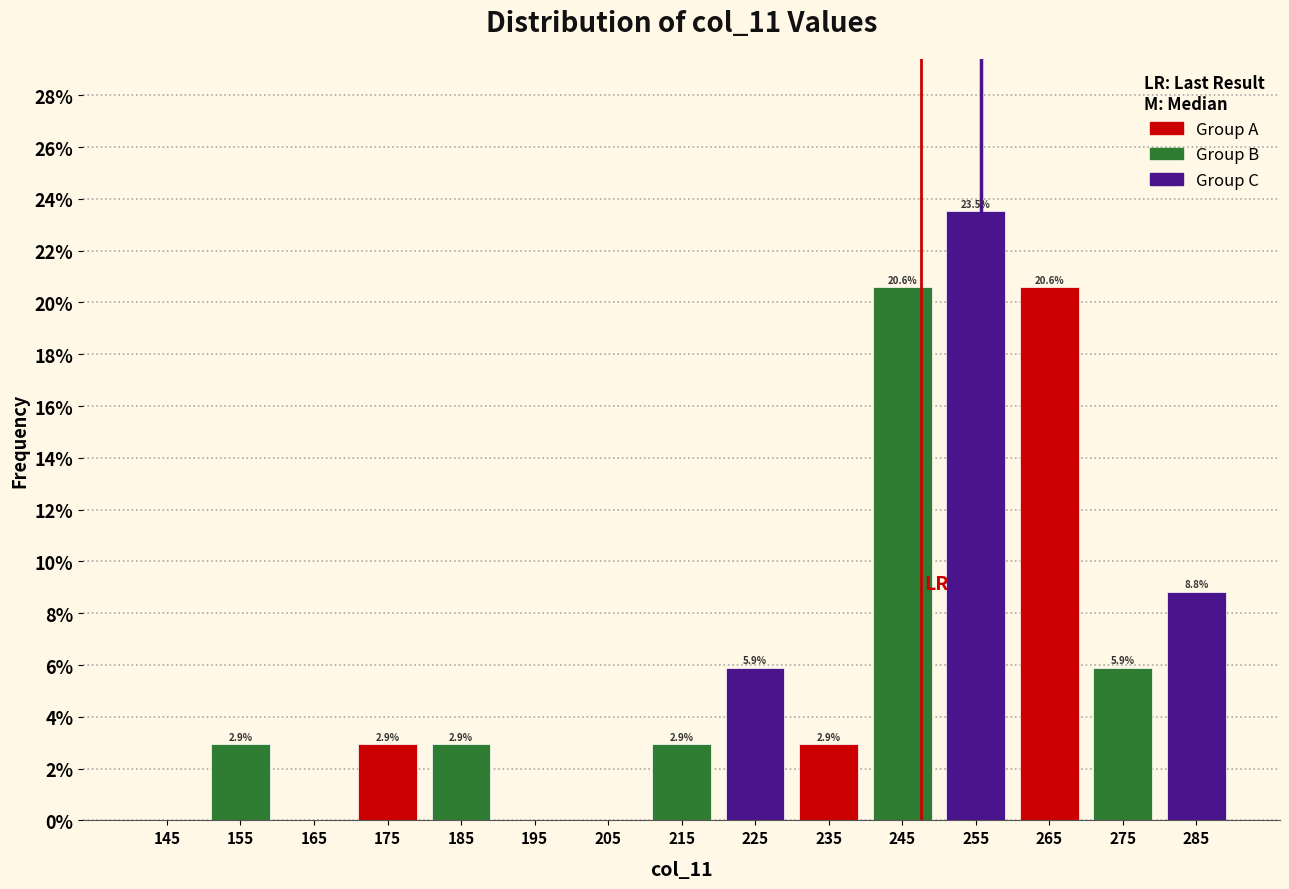

Which range on the x-axis has the tallest bar?

250 to 260